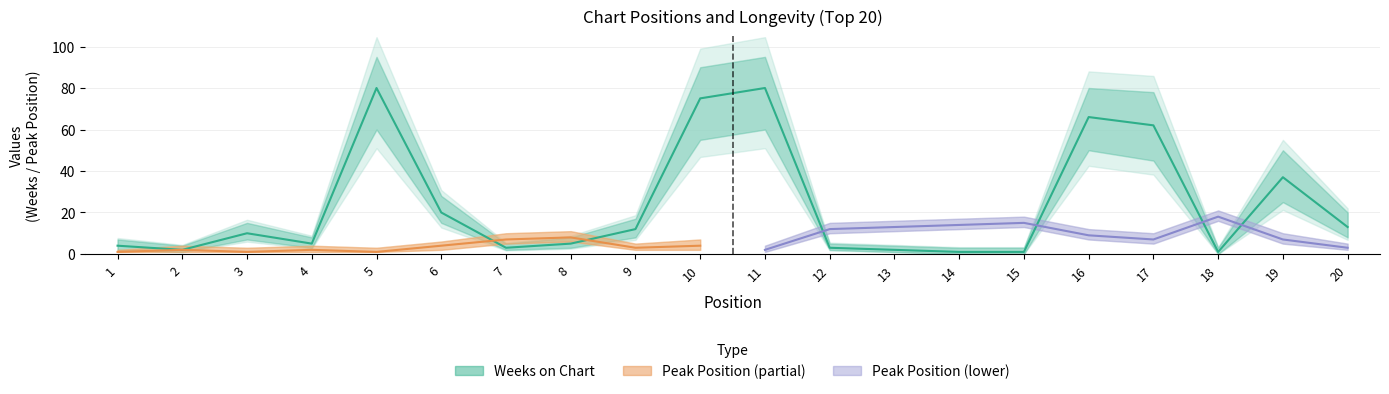

Is it true that the value at 7 is 3?

True